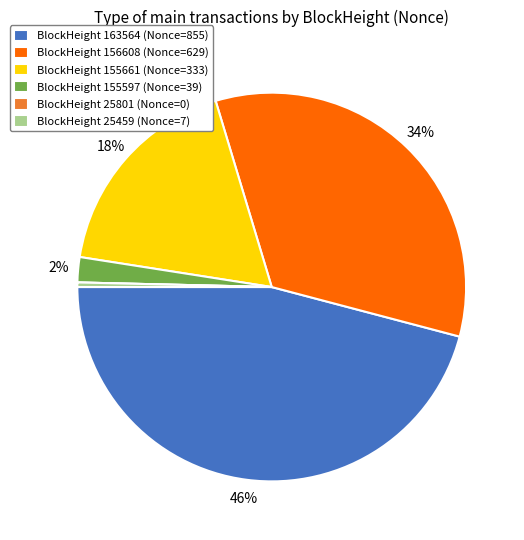

Is it true that BlockHeight 155597 (Nonce=39) is 2% of the pie?

True